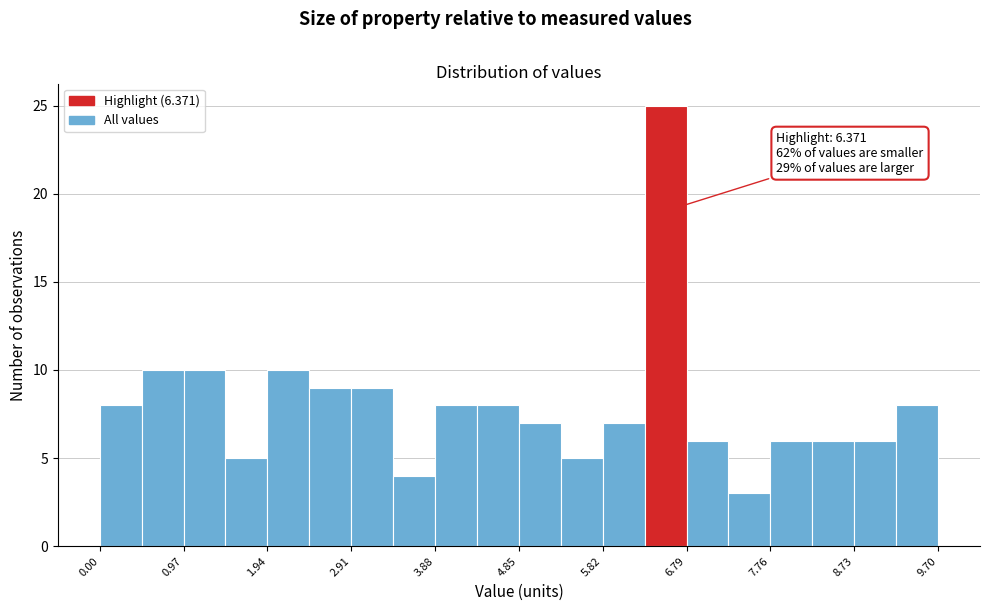

Over which range of the x-axis is the bar tallest?

6.3 to 6.8